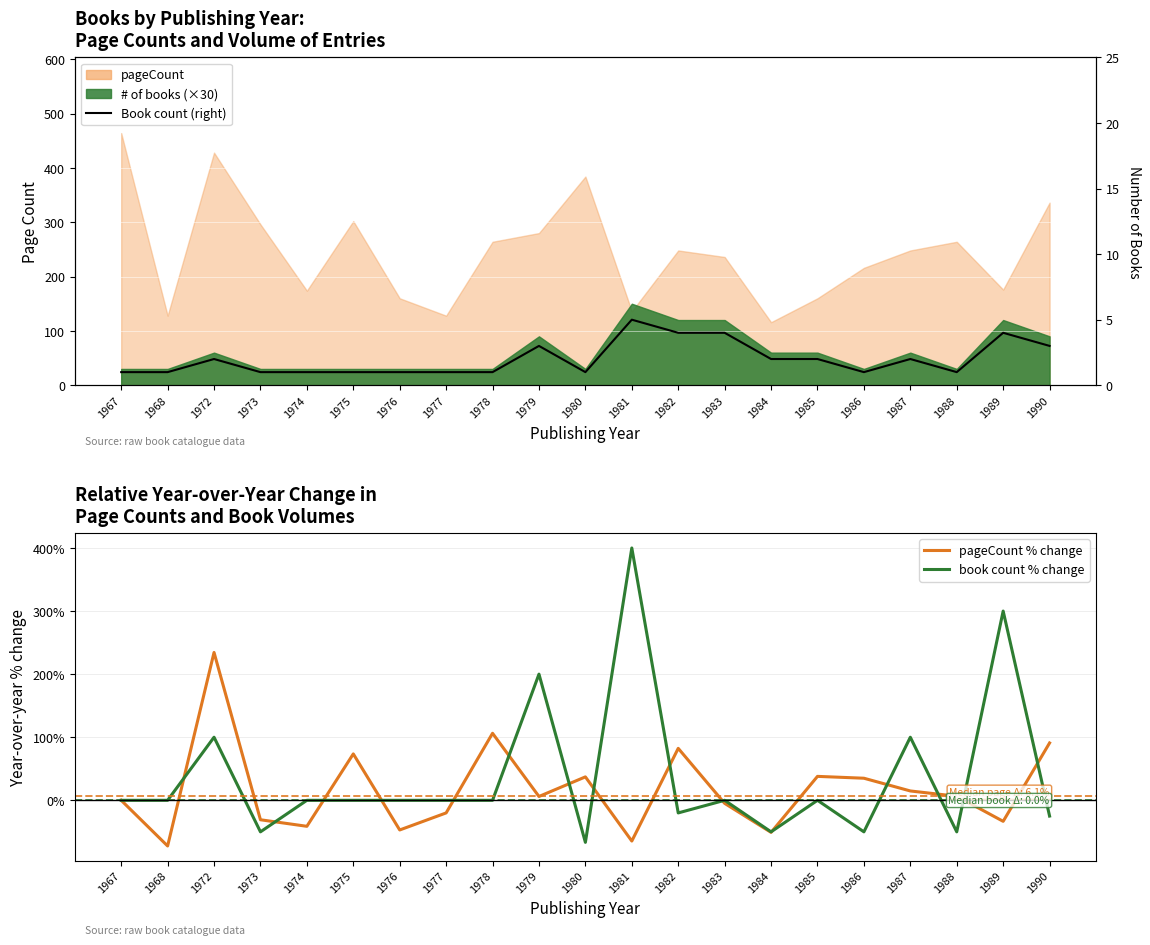

Is it true that book count % change equals 289.0 at 1975?

False